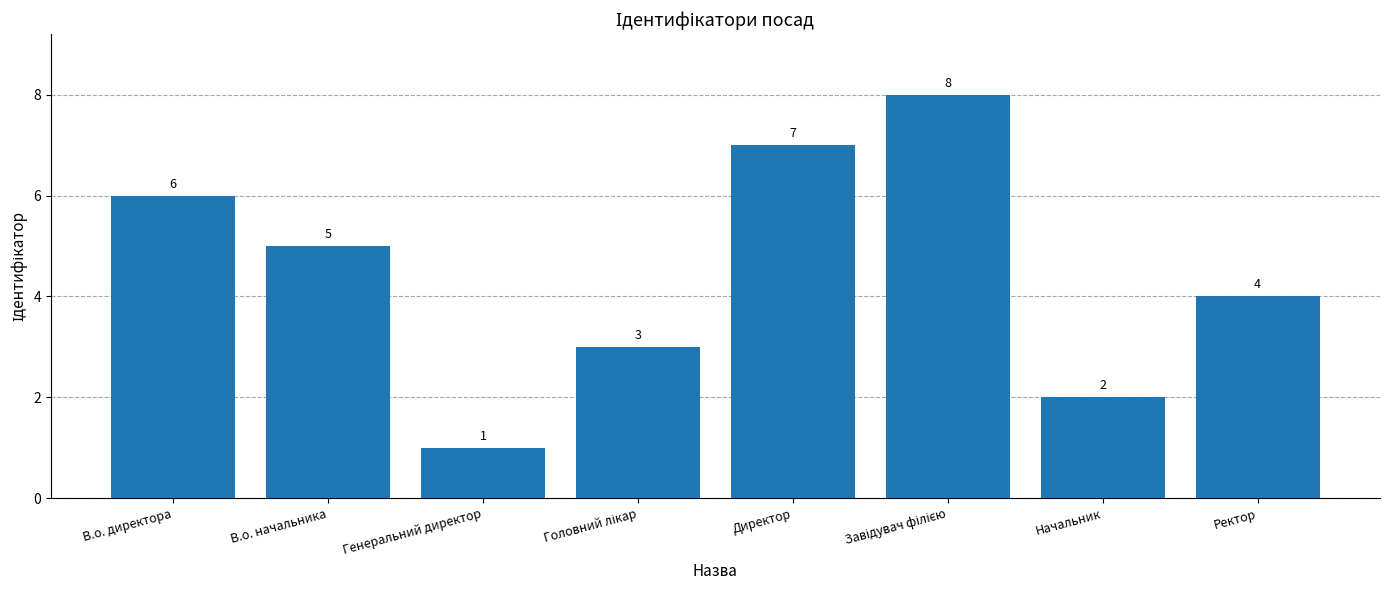

At which label does the data first exceed 5?

В.о. директора